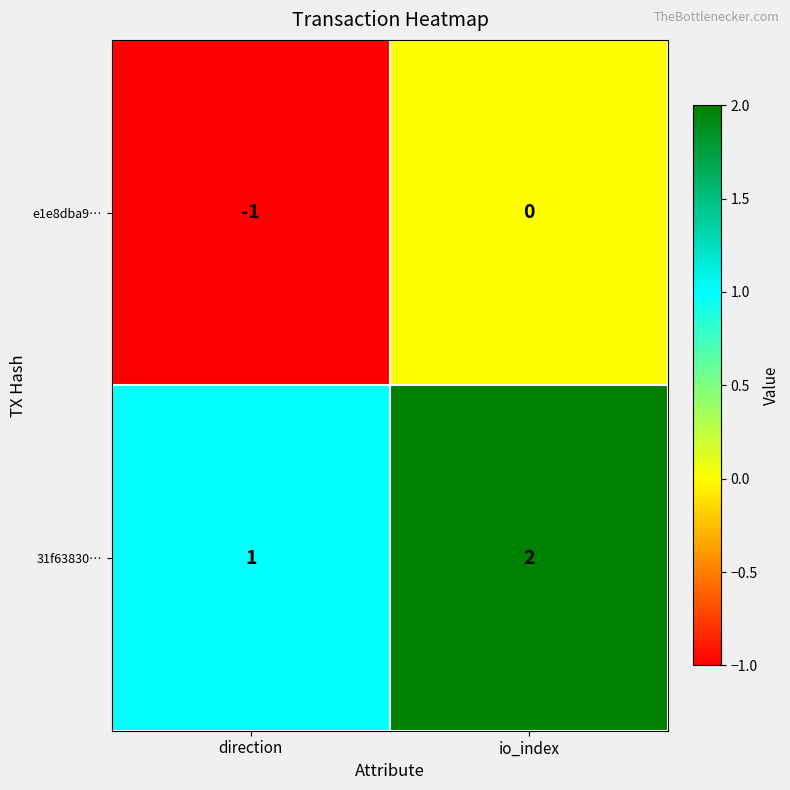

What is the sum of the 31f63830… values at io_index and direction?

3